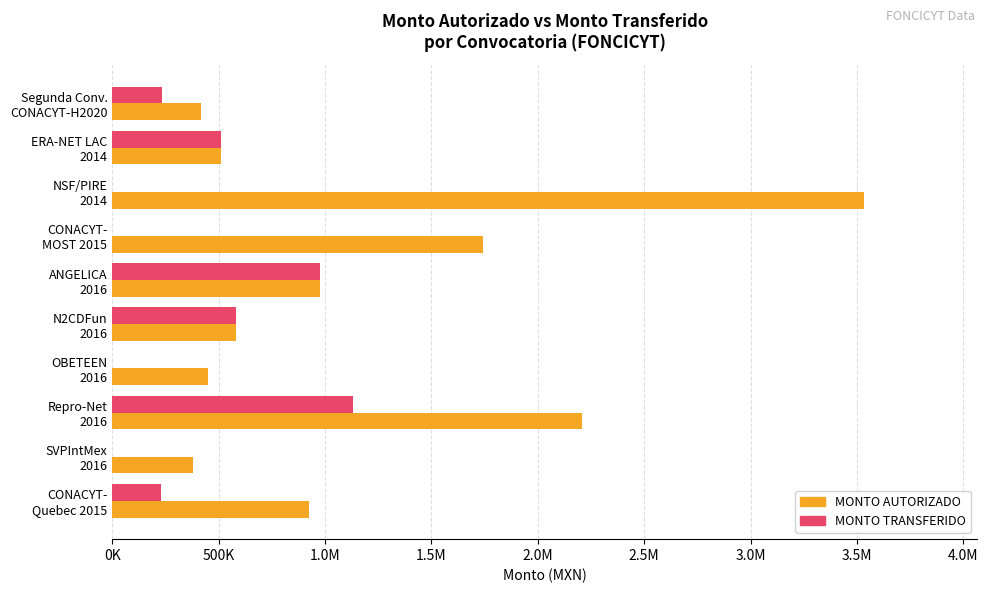

Reading left to right, extract all data points from this chart.

MONTO AUTORIZADO: 415250.0	509700.0	3535000.0	1740000.0	974900.0	579020.8	450873.0	2209808.0	377156.0	922156.7
MONTO TRANSFERIDO: 235000.0	509700.0	0.0	0.0	974900.0	579020.8	0.0	1132404.0	0.0	230863.0